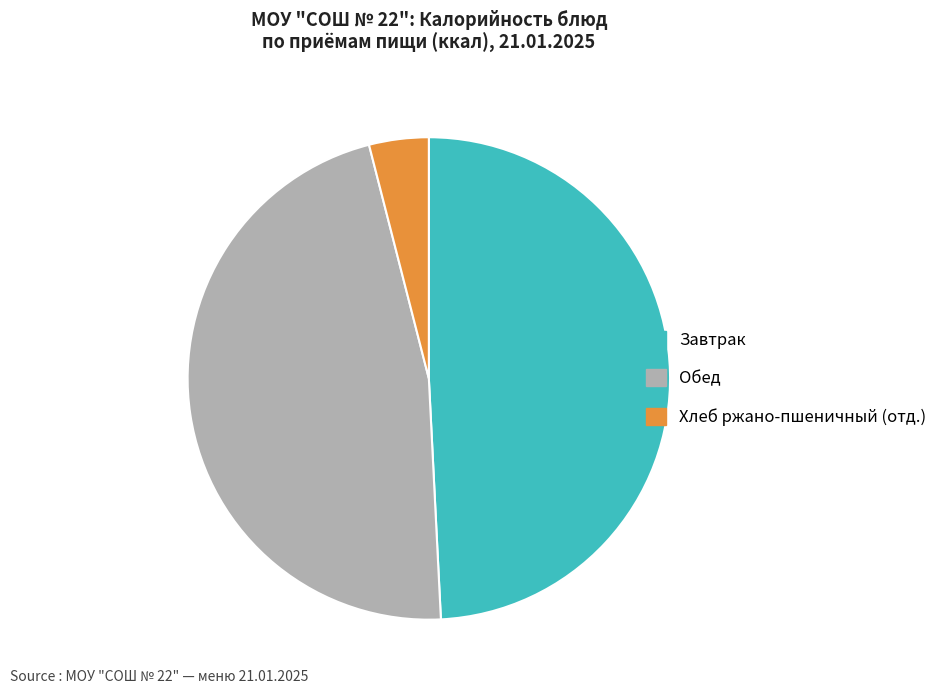

Is it true that Хлеб ржано-пшеничный (отд.) is 13% of the pie?

False